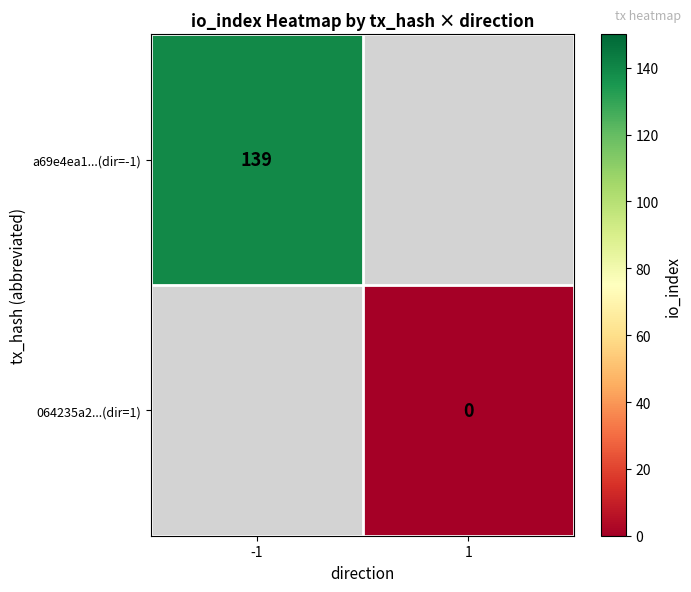

How many categories are shown in the chart?

2